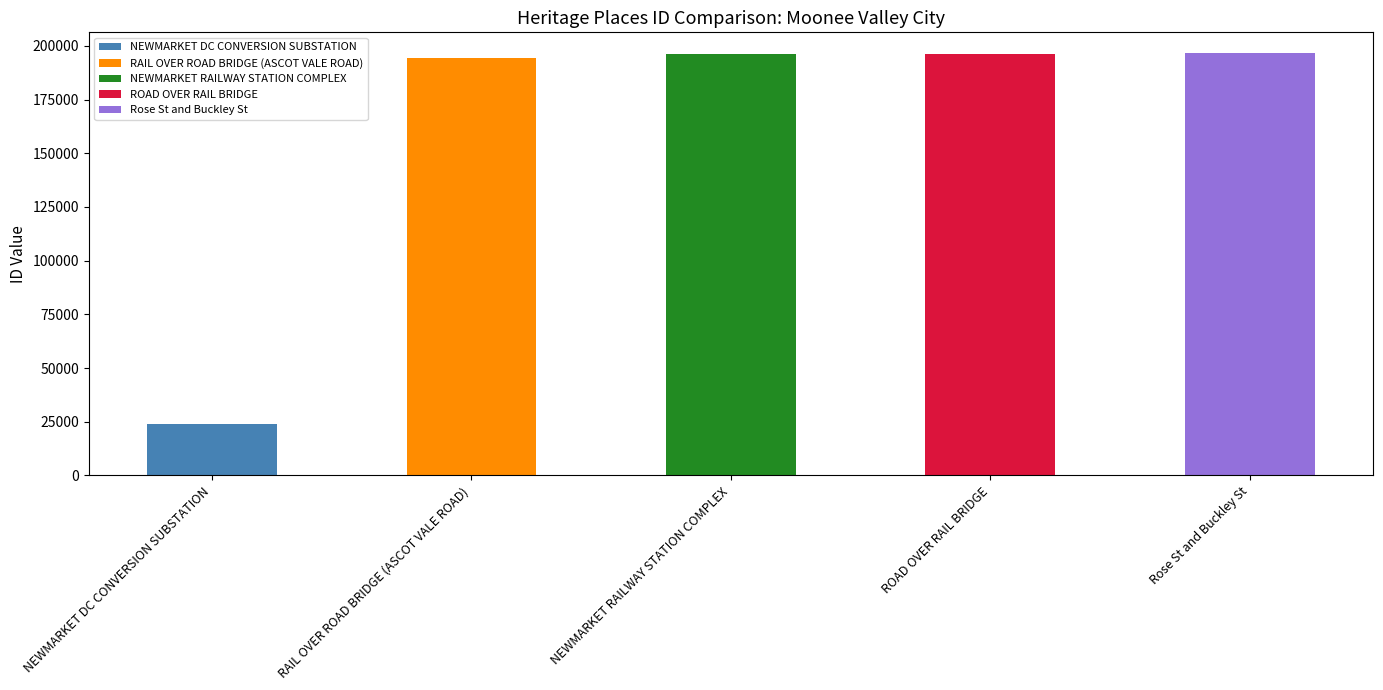

Where is the data nearest to the value 110173?

RAIL OVER ROAD BRIDGE (ASCOT VALE ROAD)